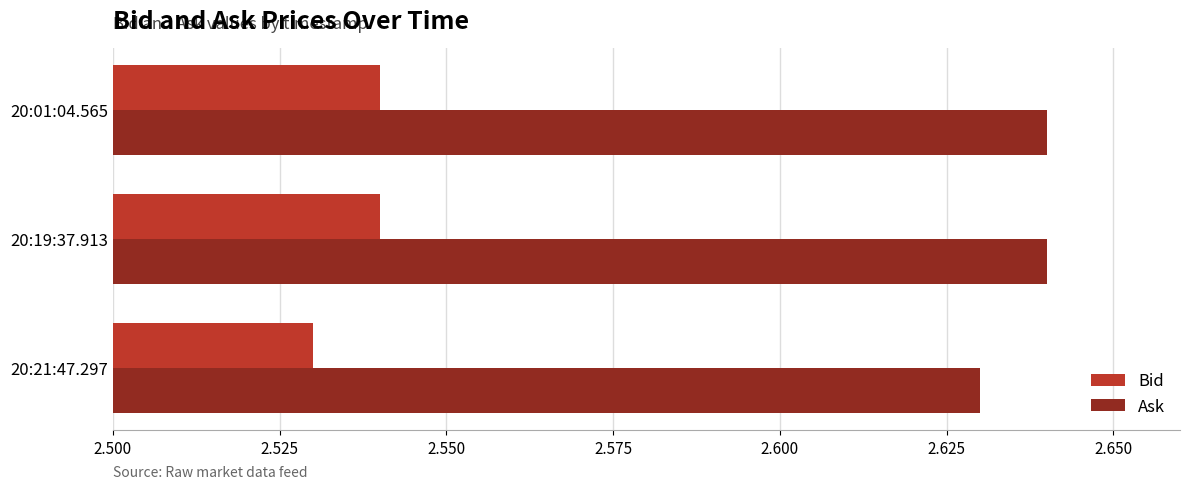

At which label is Ask closest to 2?

20:21:47.297